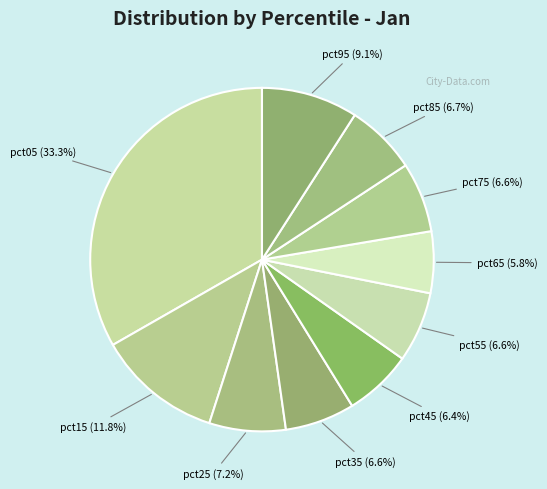

To the nearest percent, what is the average slice percentage?

10%